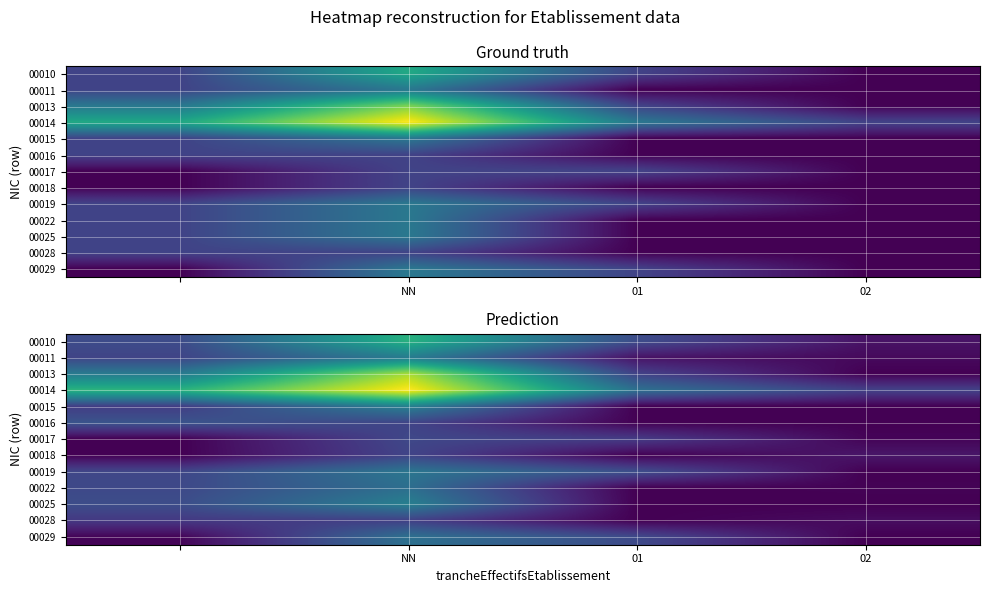

What is the approximate value of 00011 at NN?

2.0